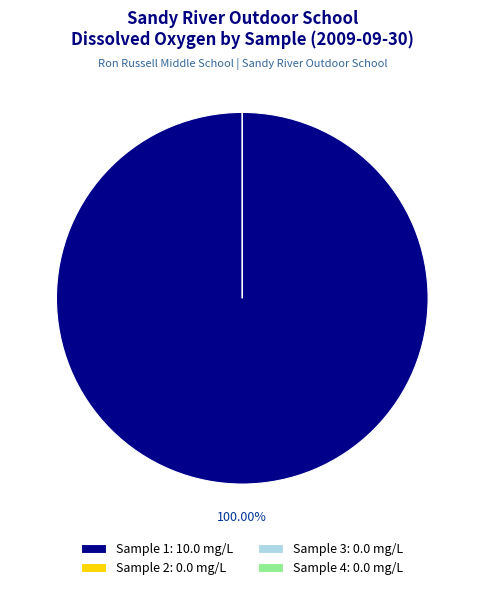

Is there a majority slice in this chart?

Yes